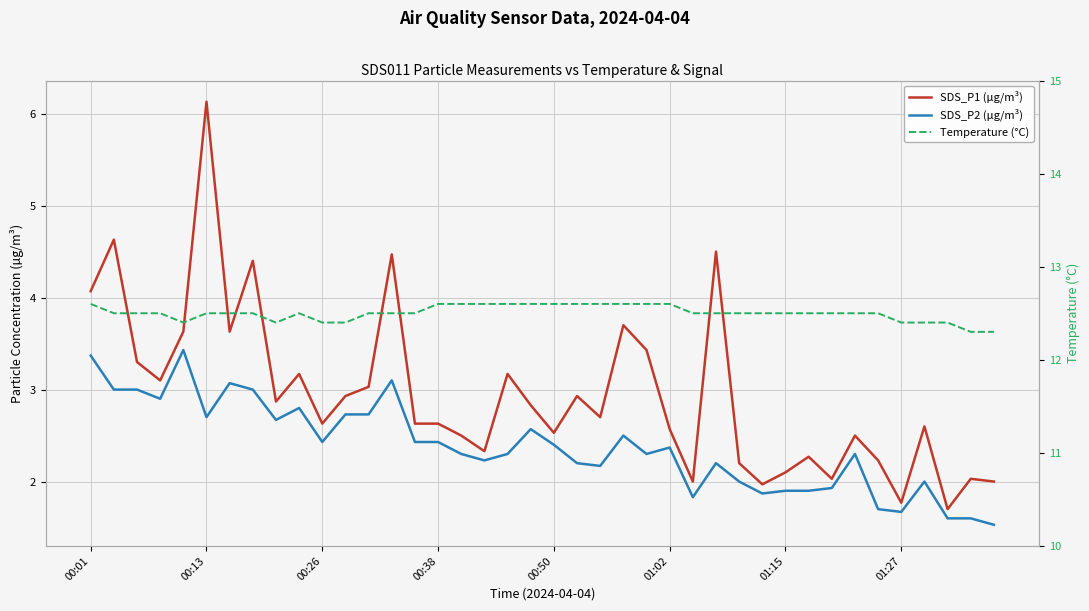

Which category has the lowest value across all series?

39